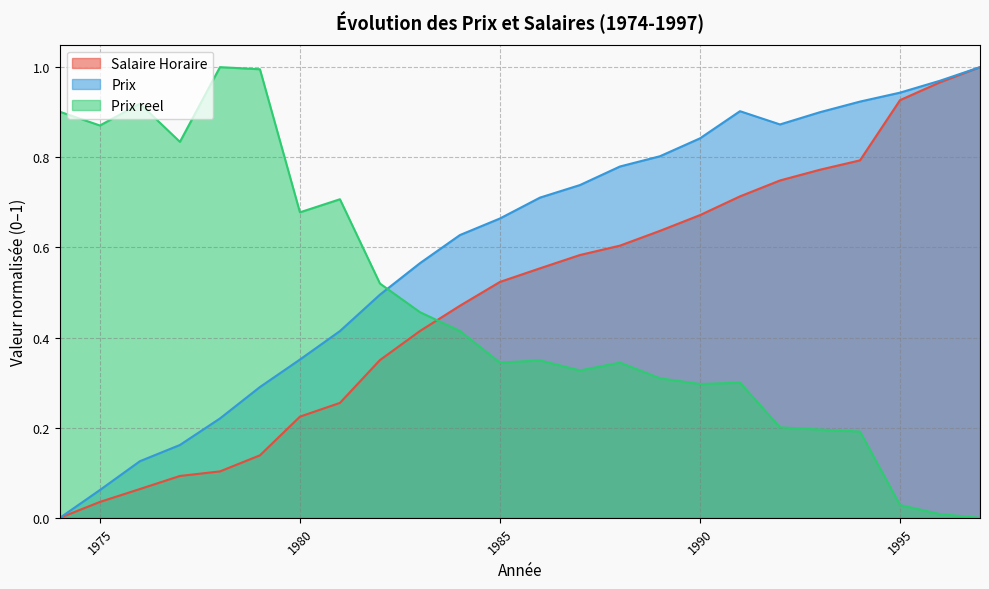

What is the total value across all series at 1990?

1.8